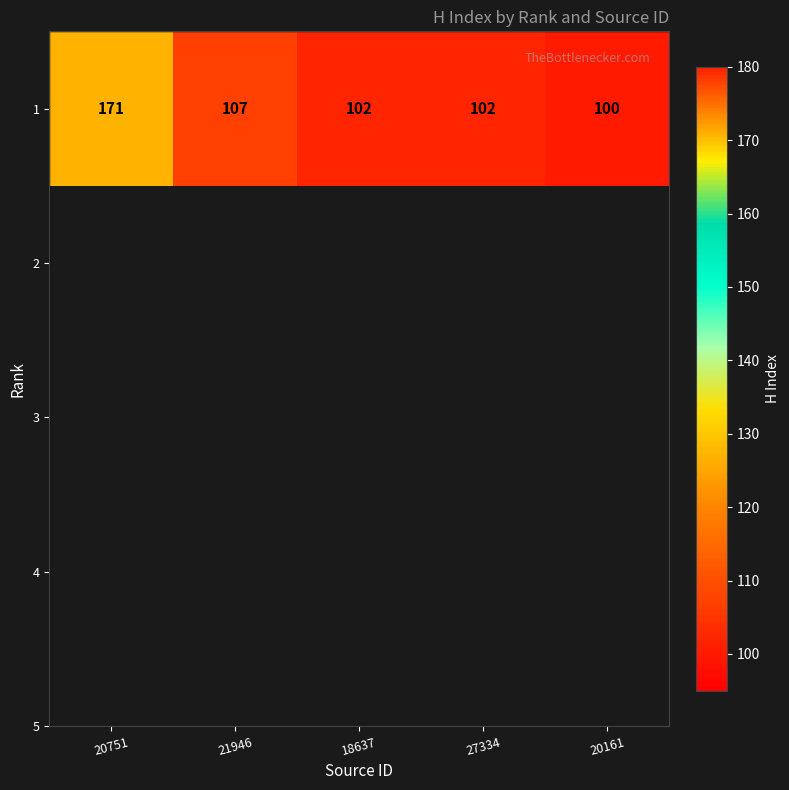

What is the greatest value displayed?

171